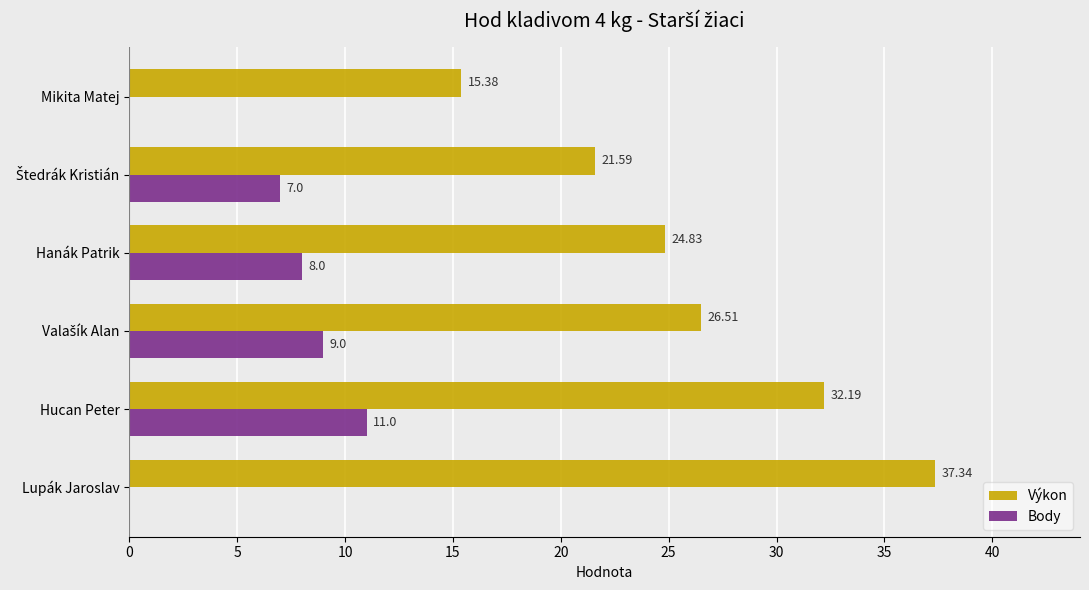

Which category has the highest value in the Výkon series?

Lupák Jaroslav